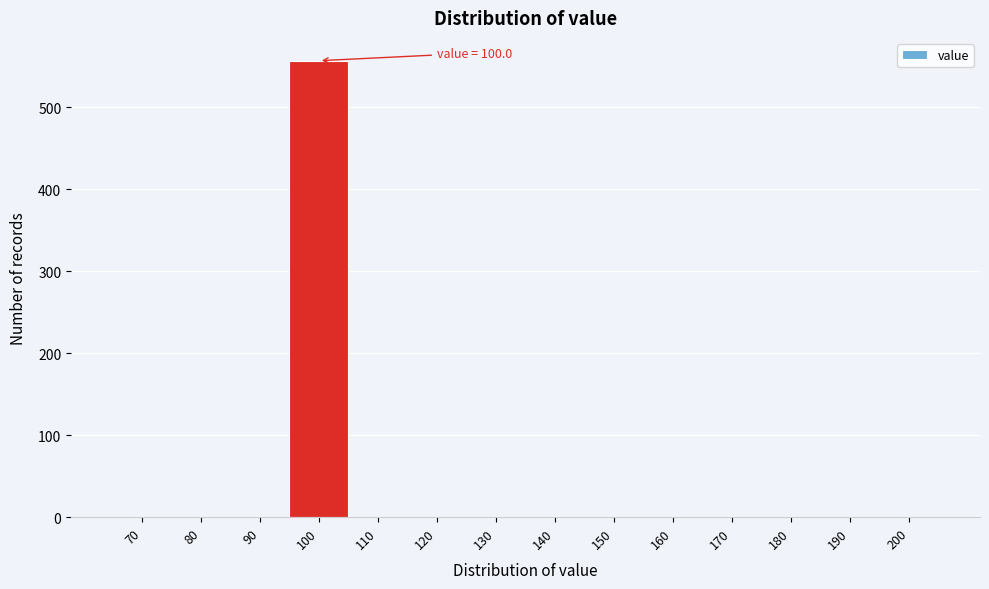

Reading right to left, extract all data points from this chart.

200=0	190=0	180=0	170=0	160=0	150=0	140=0	130=0	120=0	110=0	100=557	90=0	80=0	70=0